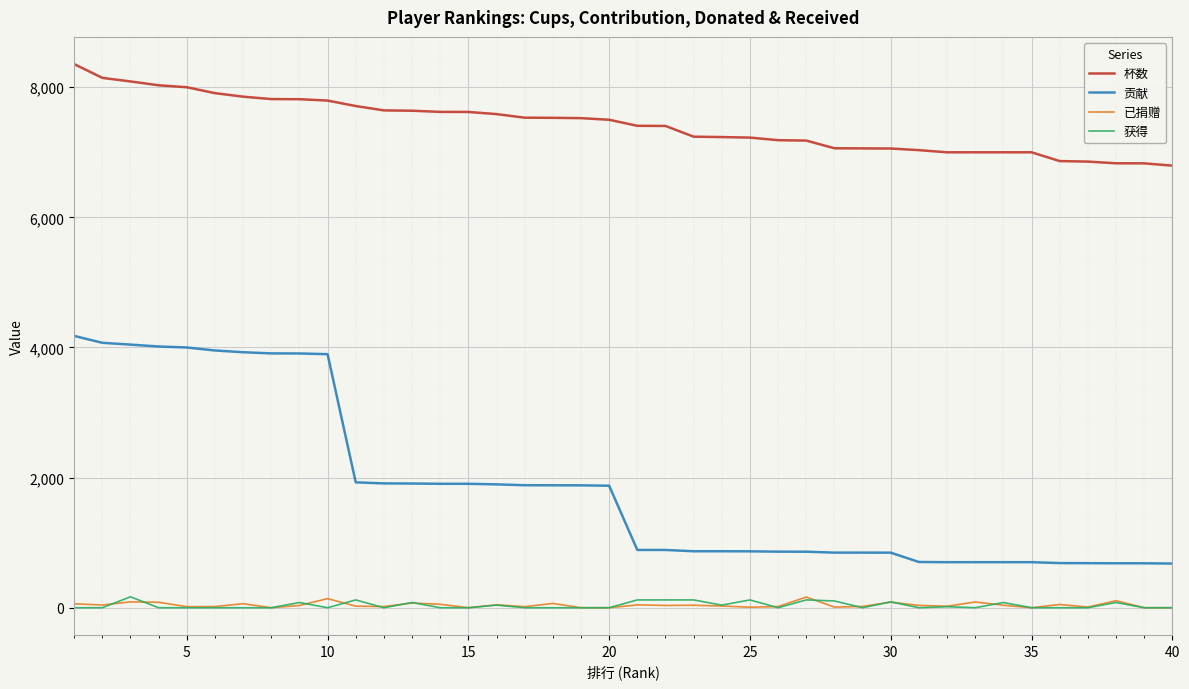

What is the highest value of the 贡献 series?

4178